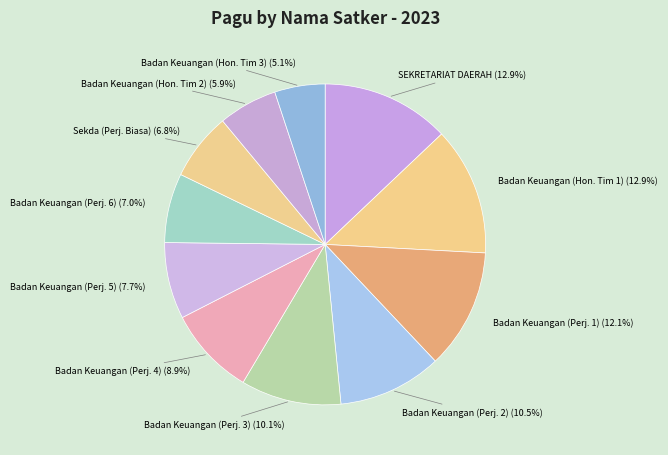

How many slices are in this pie chart?

11